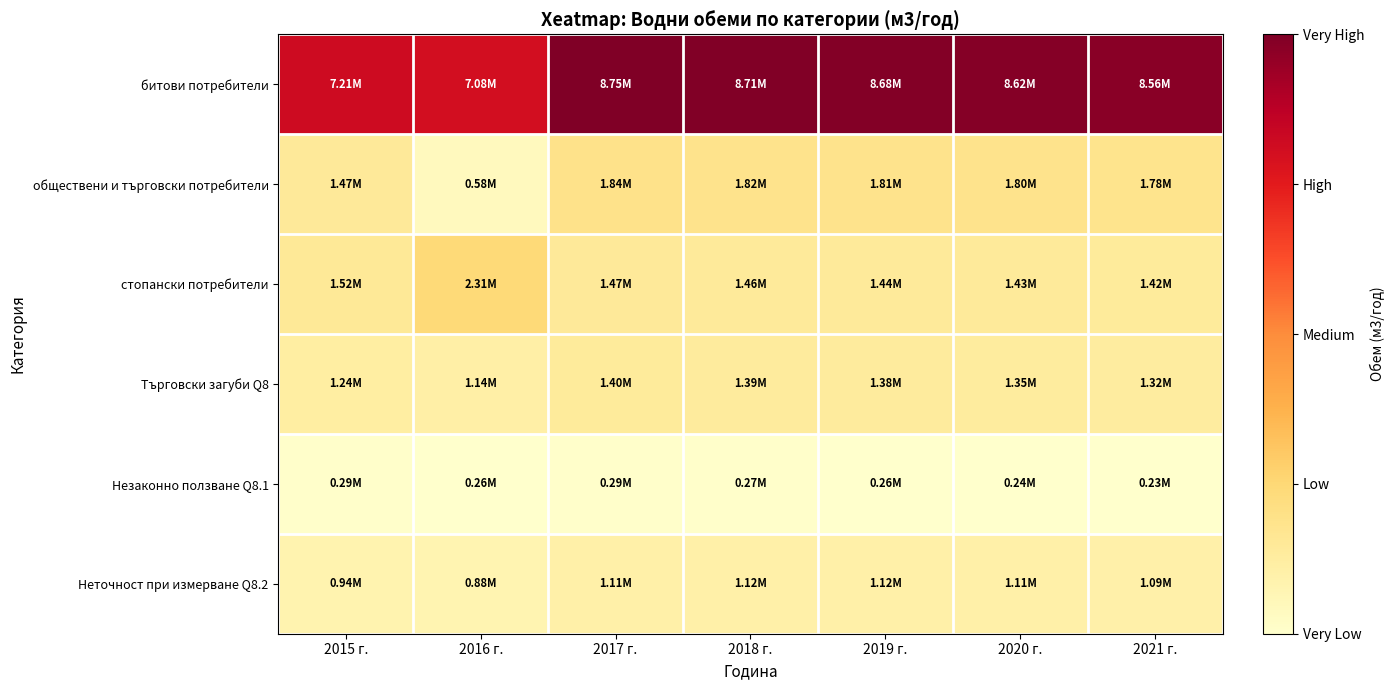

Reading left to right, list all the values displayed in this chart.

битови потребители: 2015 г.=7205670	2016 г.=7079100	2017 г.=8746889	2018 г.=8707959	2019 г.=8676065	2020 г.=8619229	2021 г.=8562853
обществени и търговски потребители: 2015 г.=1474000	2016 г.=578000	2017 г.=1839569	2018 г.=1824668	2019 г.=1809889	2020 г.=1795229	2021 г.=1780687
стопански потребители: 2015 г.=1516000	2016 г.=2307000	2017 г.=1468682	2018 г.=1456786	2019 г.=1444986	2020 г.=1433281	2021 г.=1421672
Търговски загуби Q8: 2015 г.=1236445	2016 г.=1142000	2017 г.=1400155	2018 г.=1388100	2019 г.=1376110	2020 г.=1350179	2021 г.=1316331
Незаконно ползване Q8.1: 2015 г.=292594	2016 г.=261975	2017 г.=289816	2018 г.=266952	2019 г.=256178	2020 г.=242889	2021 г.=228758
Неточност при измерване Q8.2: 2015 г.=943851	2016 г.=880025	2017 г.=1110339	2018 г.=1121148	2019 г.=1119932	2020 г.=1107290	2021 г.=1087573